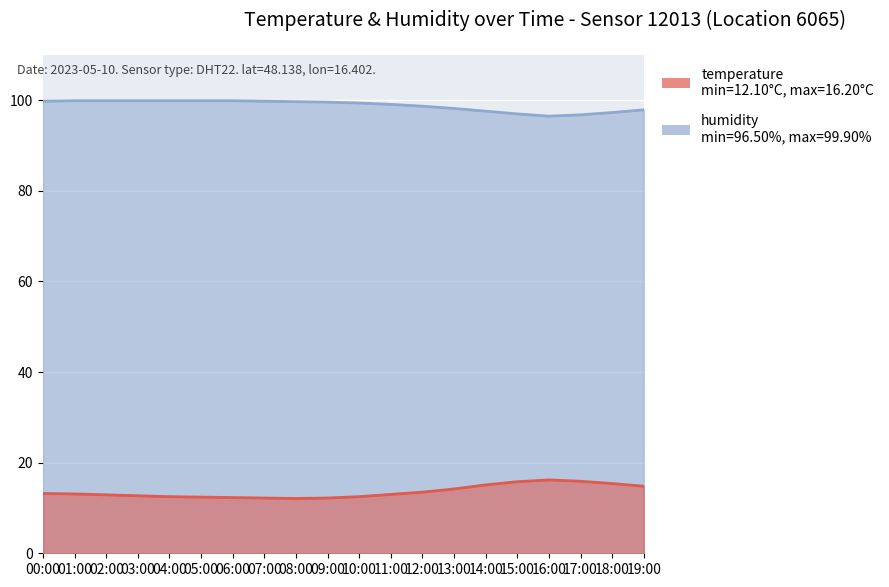

What is the sum of the temperature values at 19:00 and 16:00?

31.0